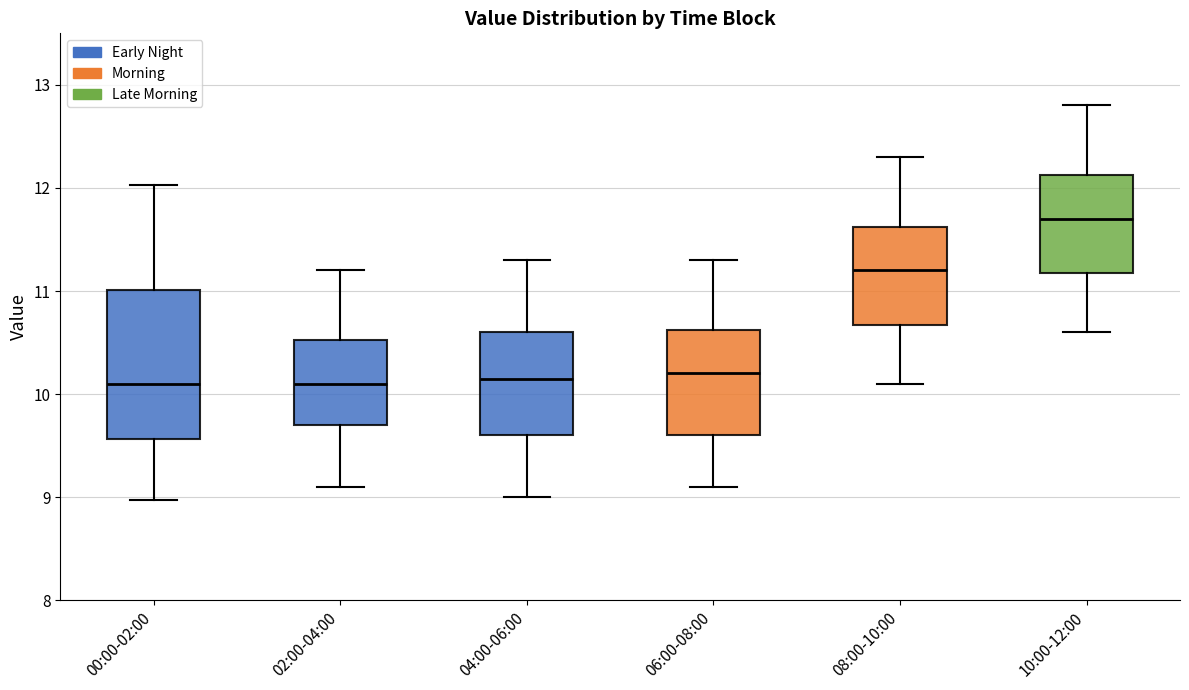

Comparing the boxes themselves (not the whiskers), which one is the tallest?

00:00-02:00